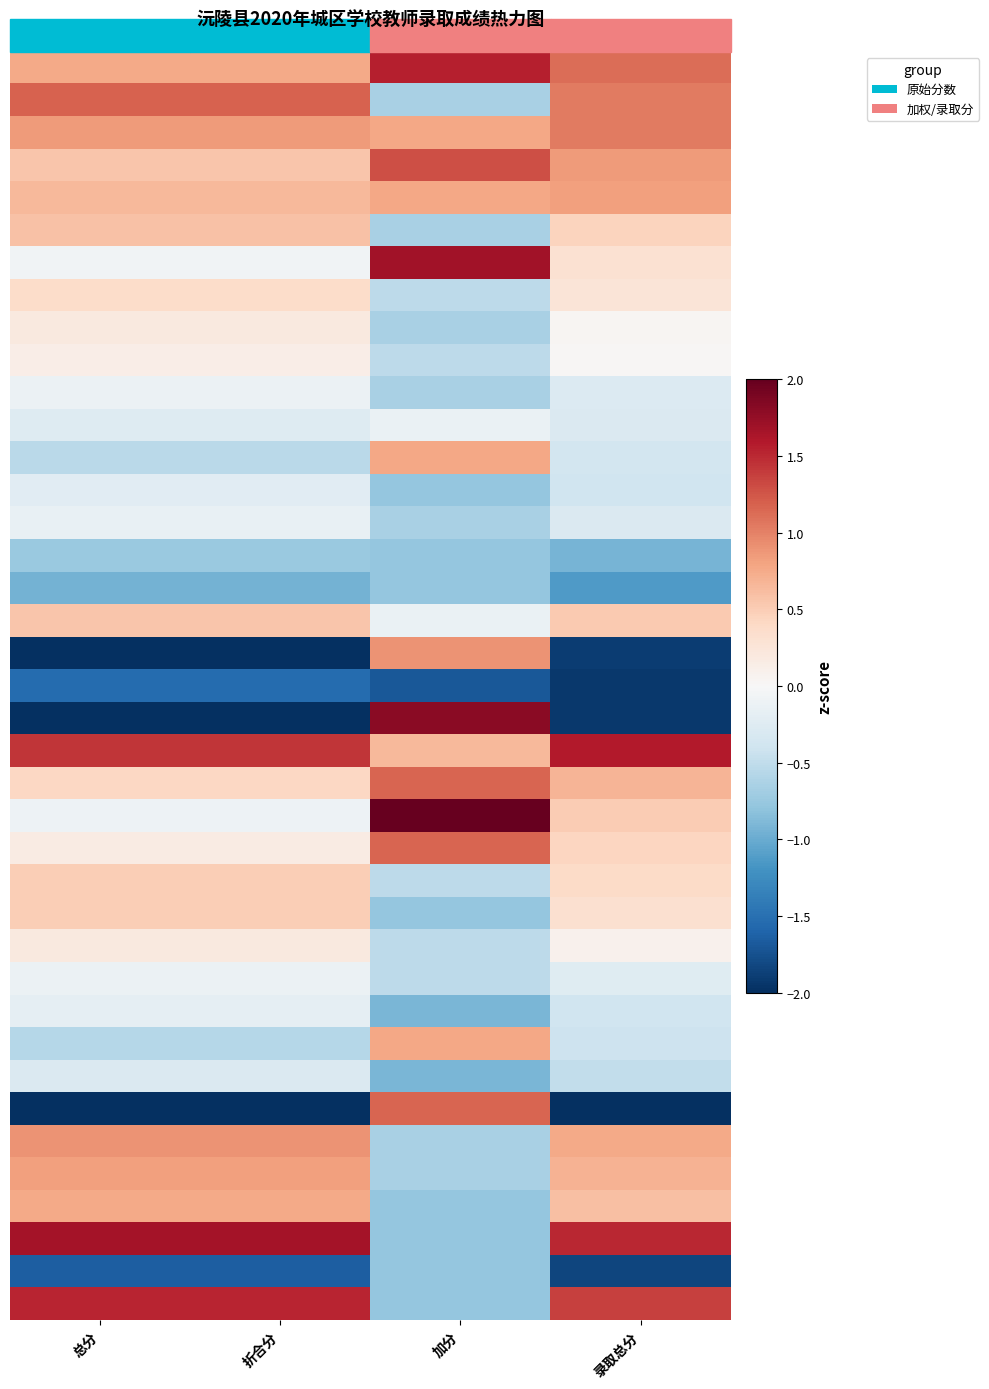

Which category has the lowest value across all series?

总分